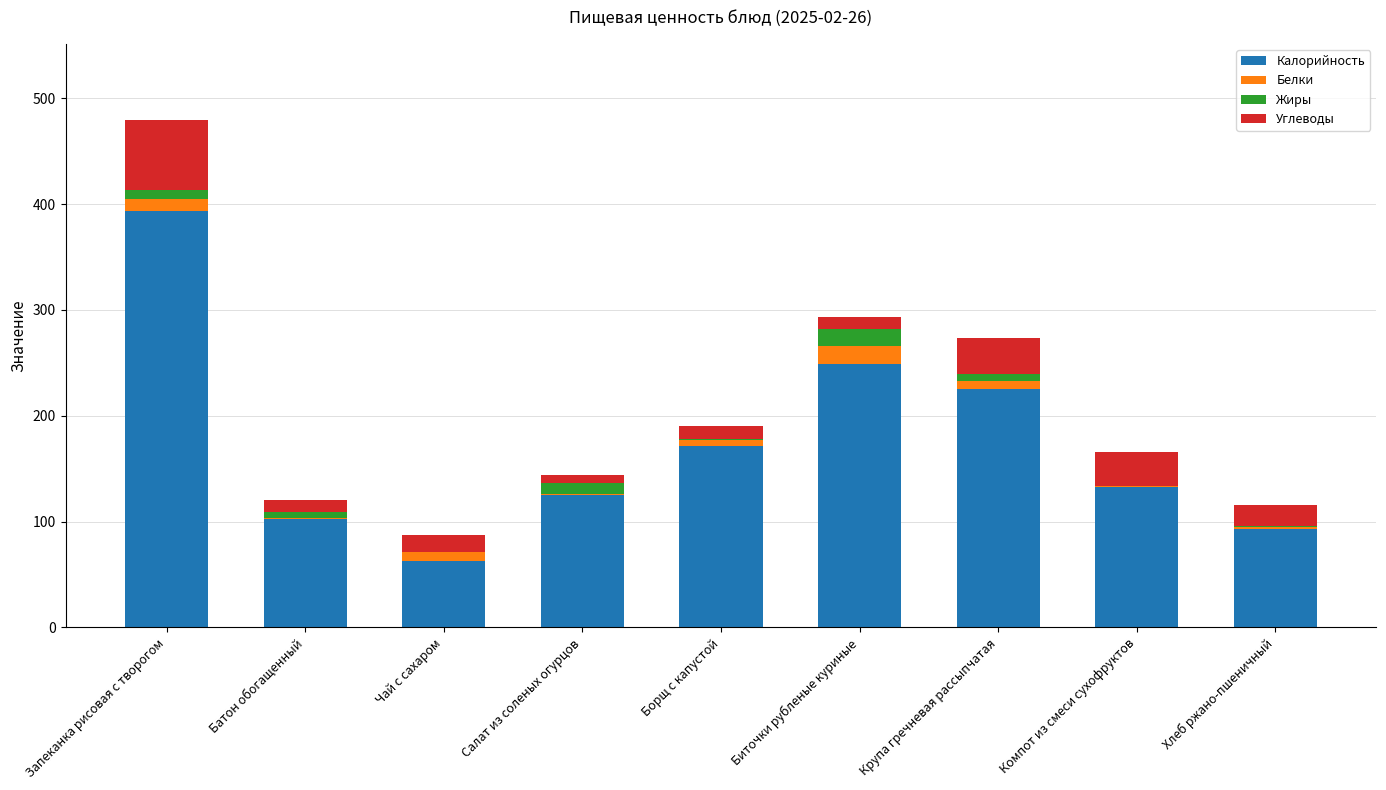

The value of Калорийность at Компот из смеси сухофруктов is 203.5. True or false?

False